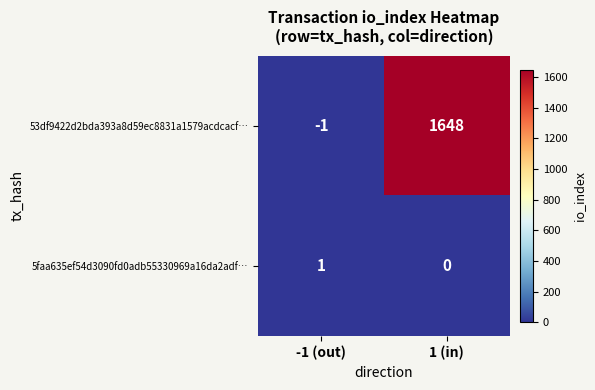

Reading left to right, extract all data points from this chart.

53df9422d2bda393a8d59ec8831a1579acdcacf…: -1 (out)=-1	1 (in)=1648
5faa635ef54d3090fd0adb55330969a16da2adf…: -1 (out)=1	1 (in)=0